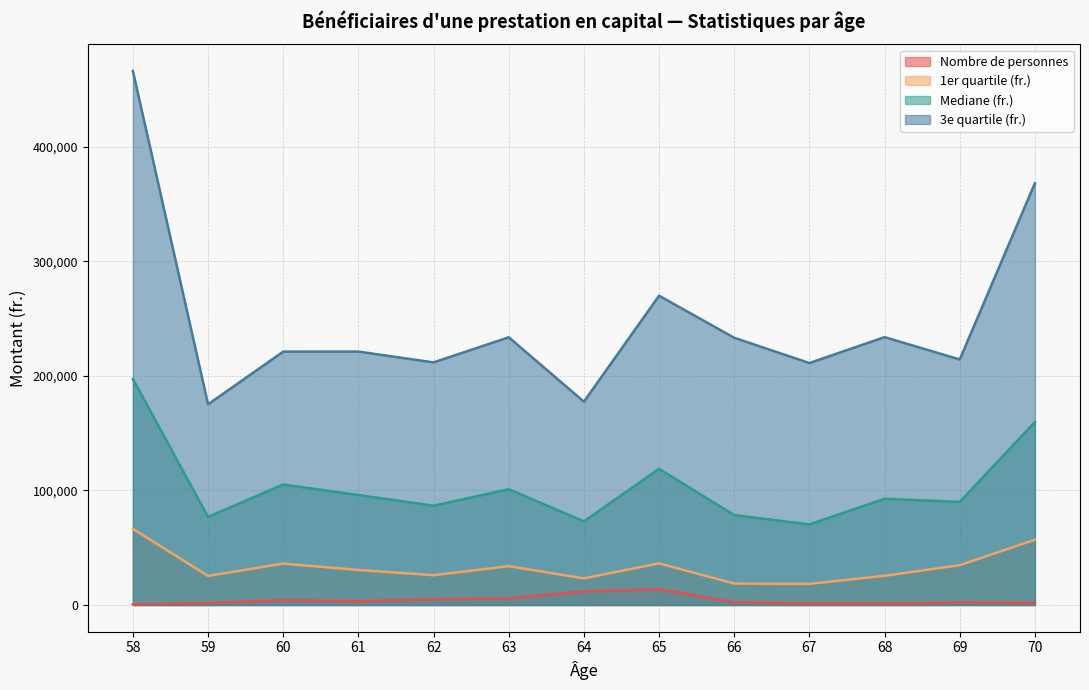

What is the lowest value of the 1er quartile (fr.) series?

18471.5